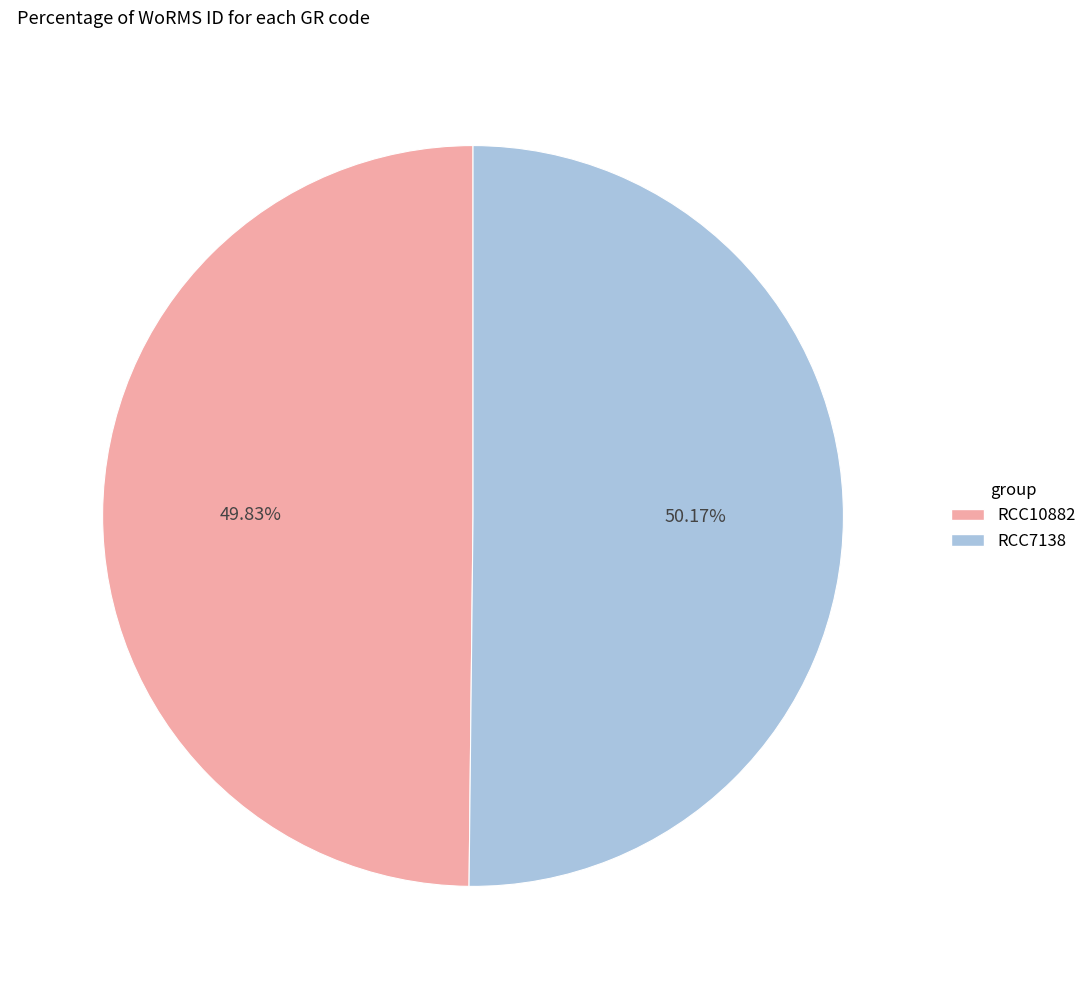

Does any single category account for the majority?

Yes